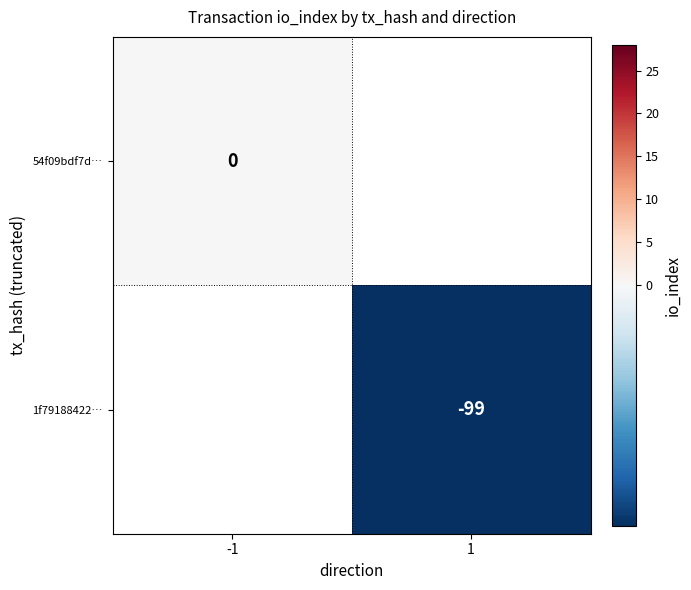

Is the value of 54f09bdf7d… at -1 greater than the value of 1f79188422… at 1?

Yes